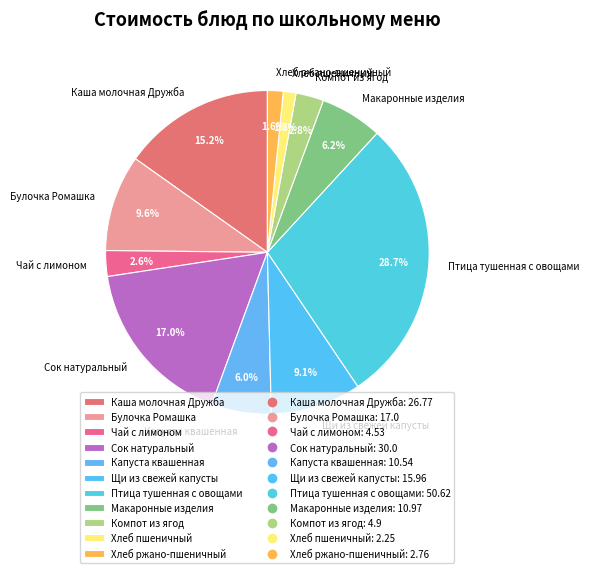

To the nearest percent, what is the average slice percentage?

9%